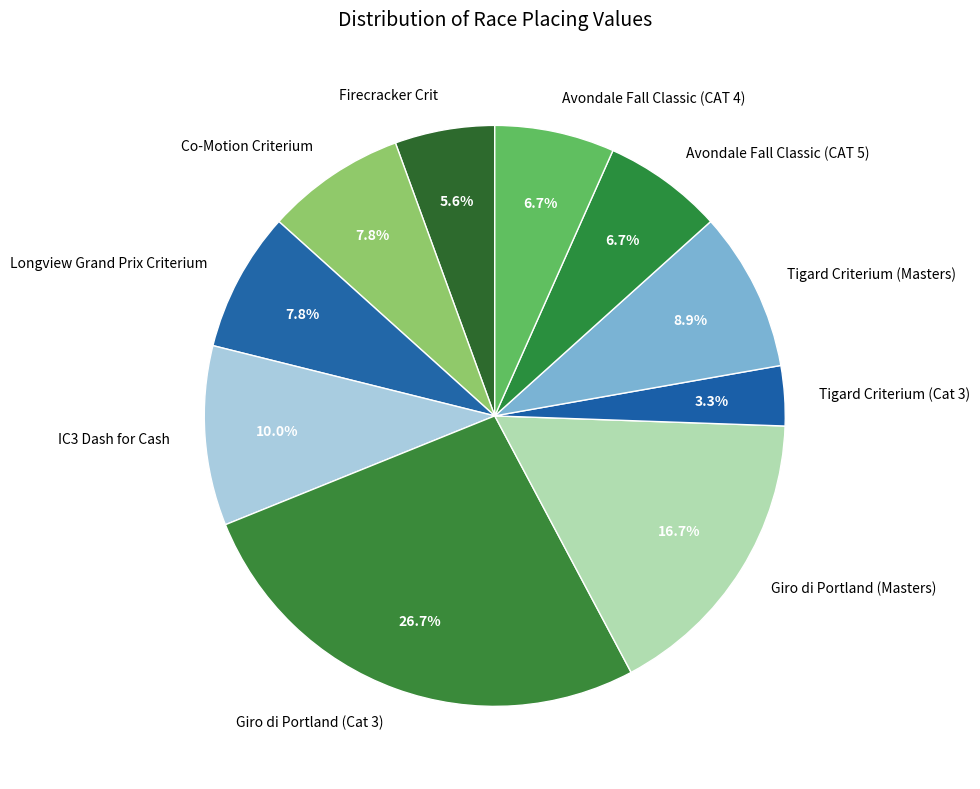

To the nearest percent, what portion does Tigard Criterium (Masters) represent?

9%